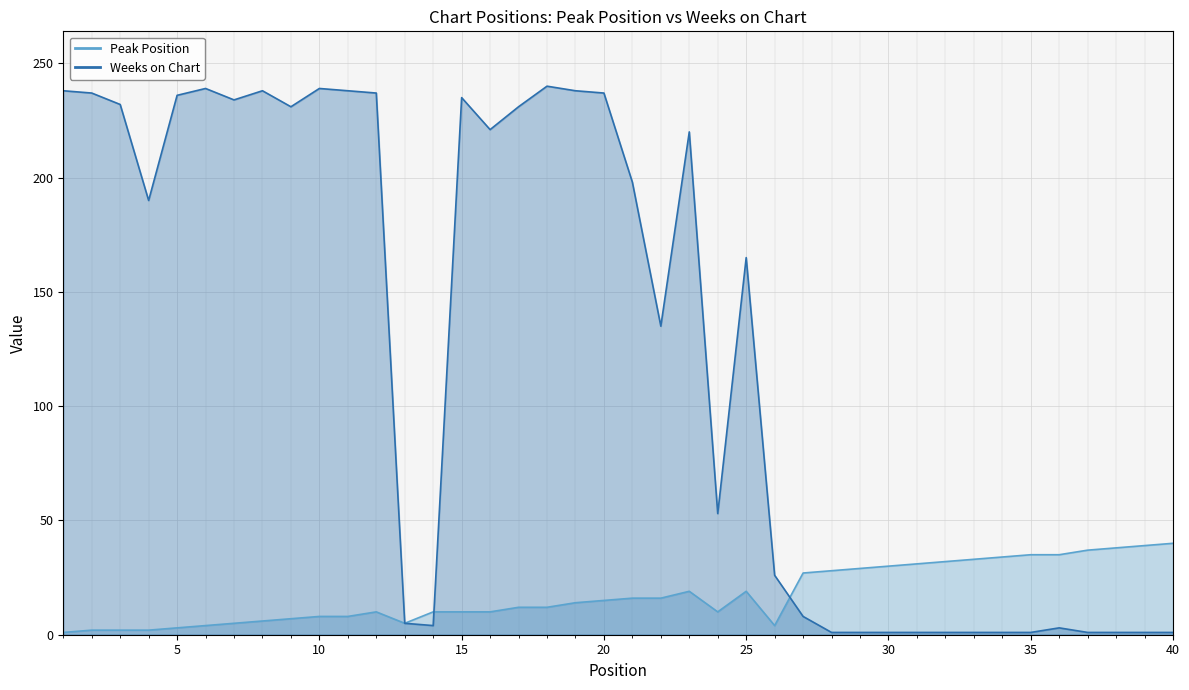

At how many categories does at least one series exceed 194?

19